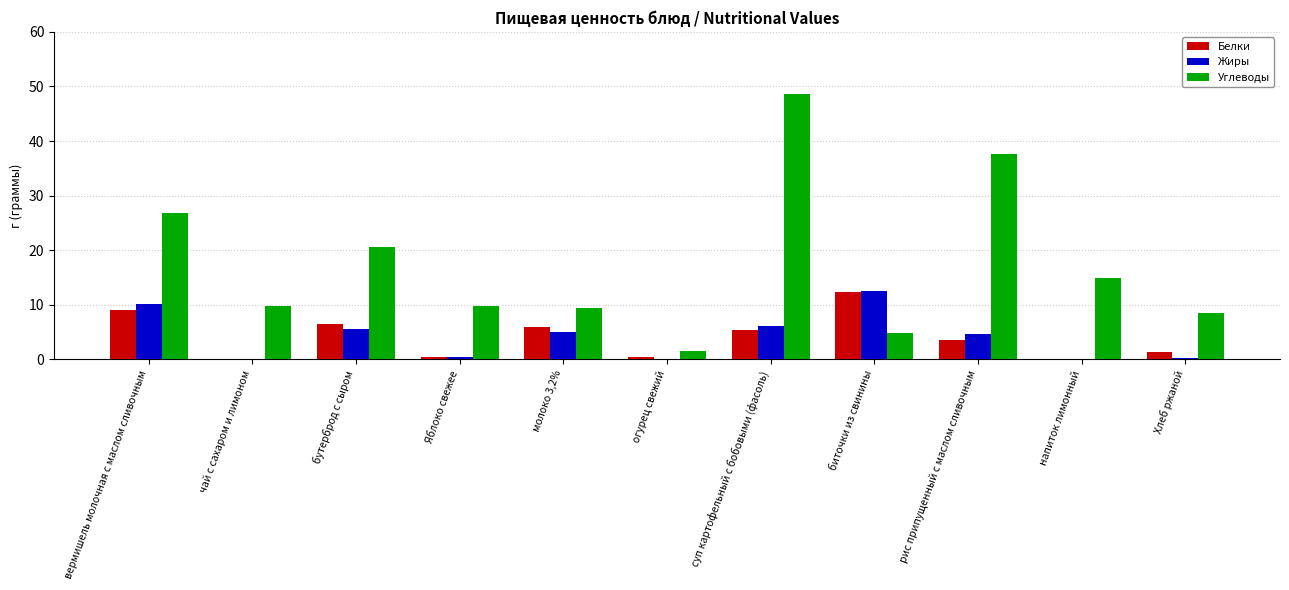

At which label does Белки first exceed 3?

вермишель молочная с маслом сливочным